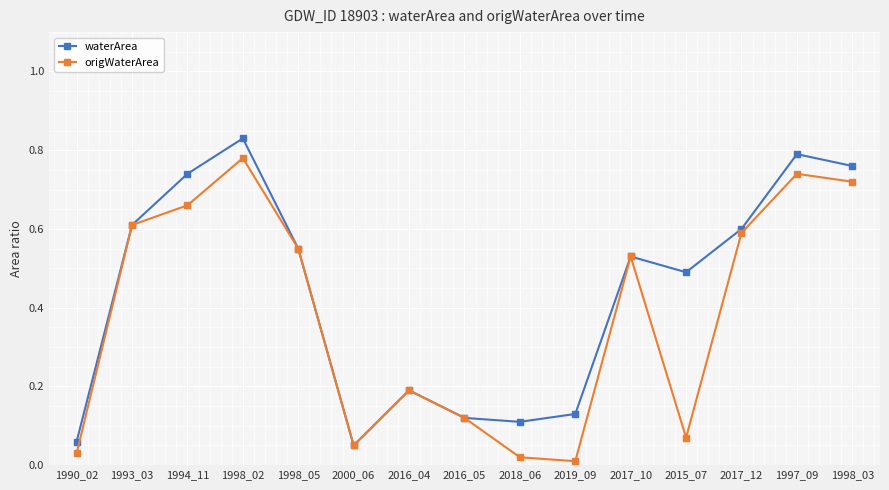

Rank the series by their average value, from highest to lowest.

waterArea, origWaterArea